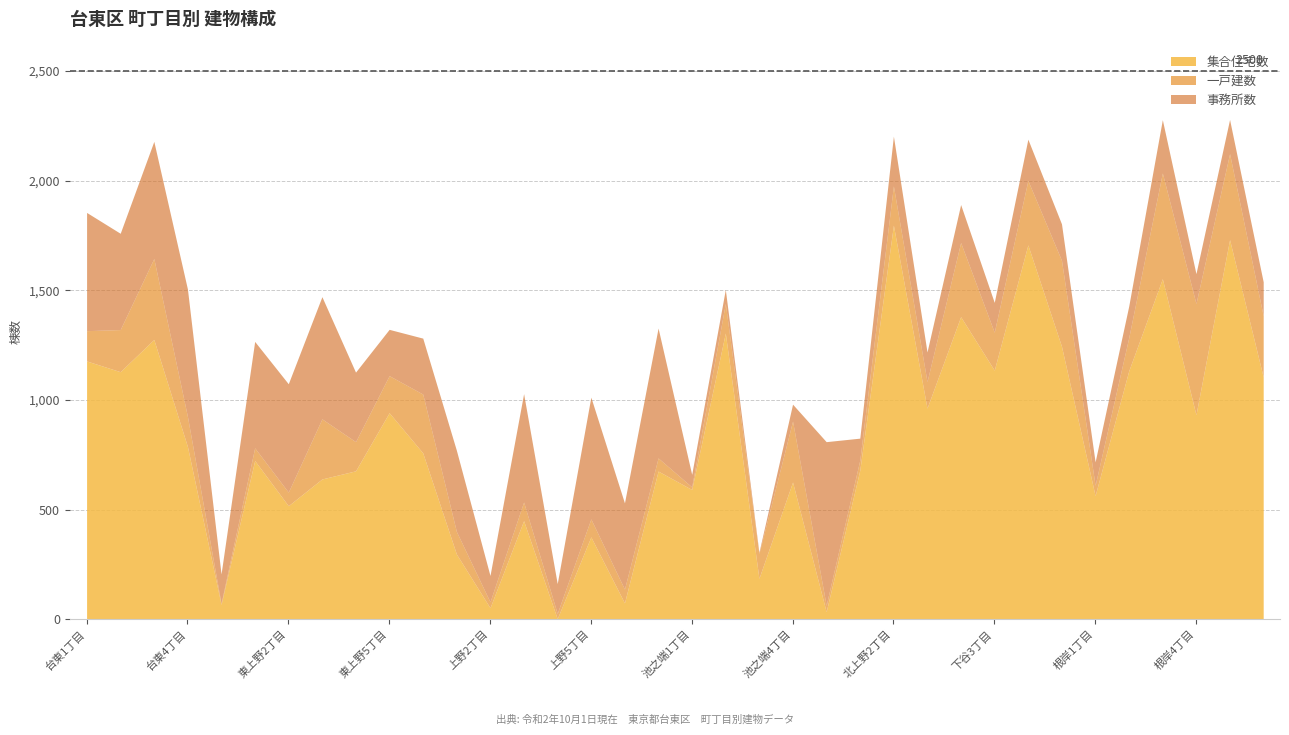

True or false: 集合住宅数 has more than 2 interior local peaks.

True